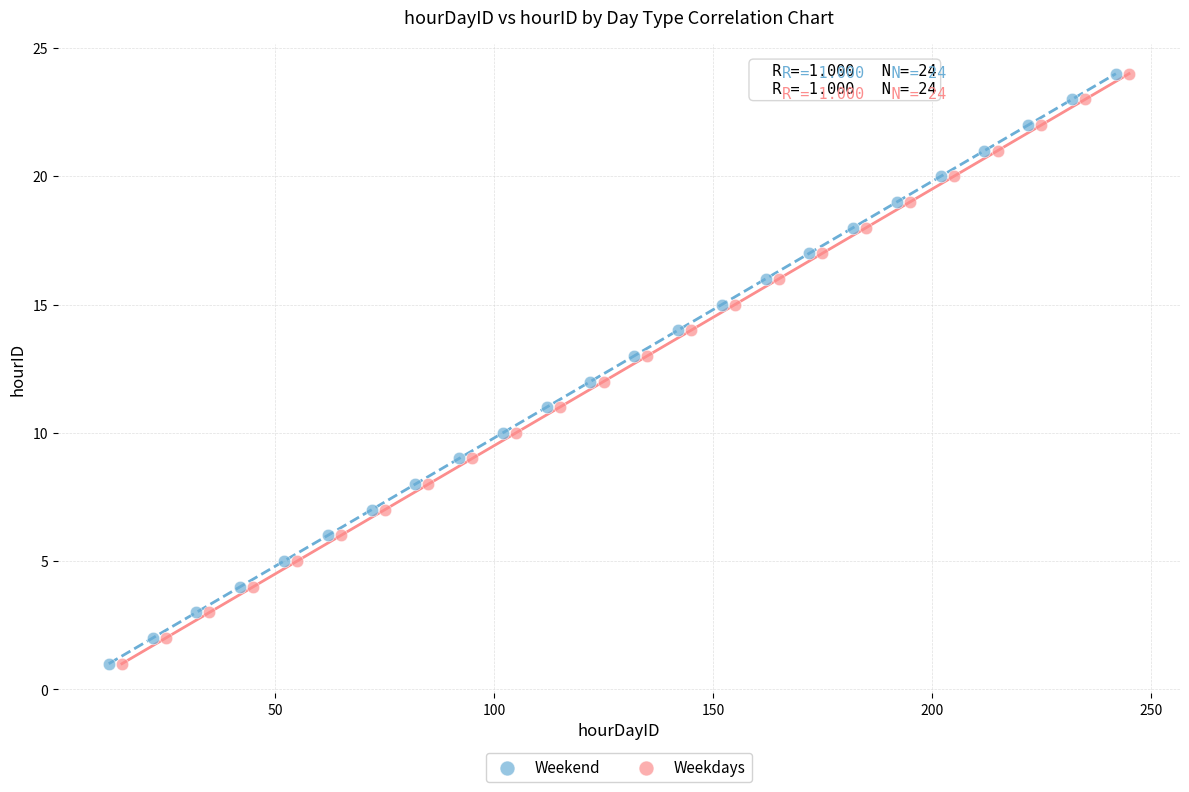

What are all the series names shown in the legend?

Weekend, Weekdays